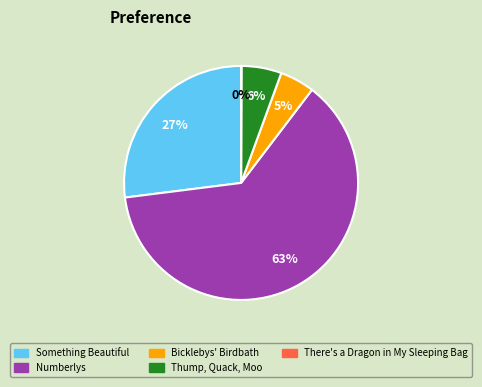

Is it true that Something Beautiful is 22% of the pie?

False